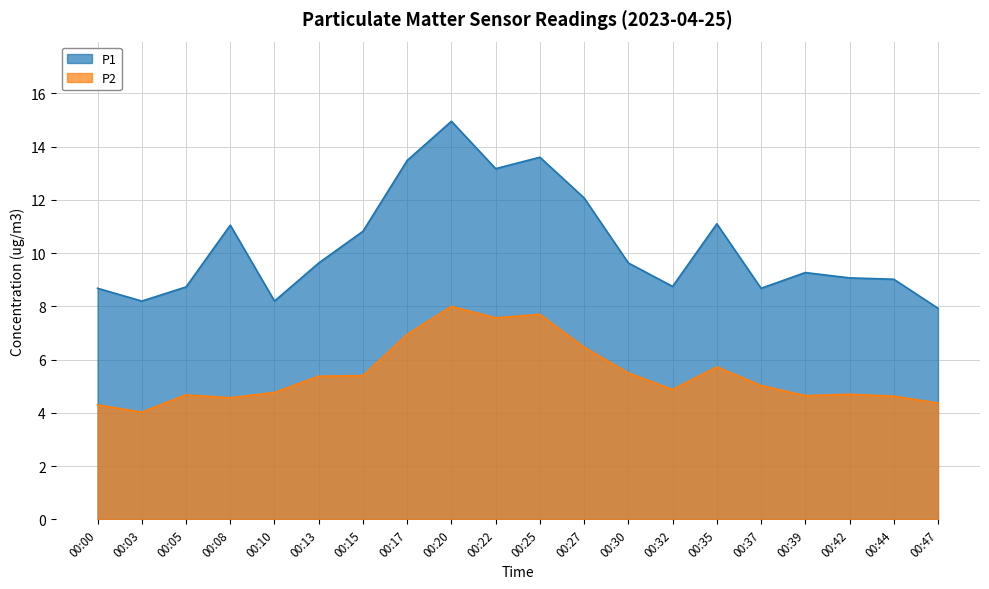

What is the value of the P1 point at the 4th from the left?

11.1